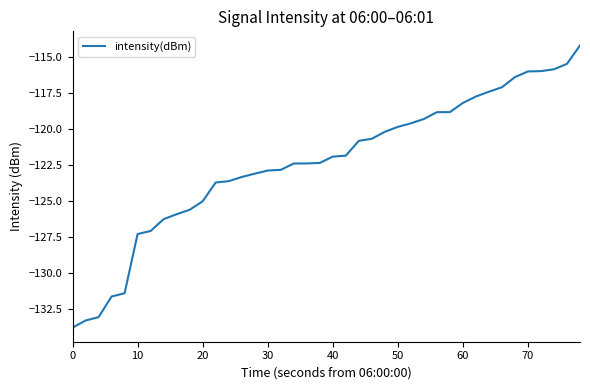

What is the maximum value shown in the chart?

-114.2